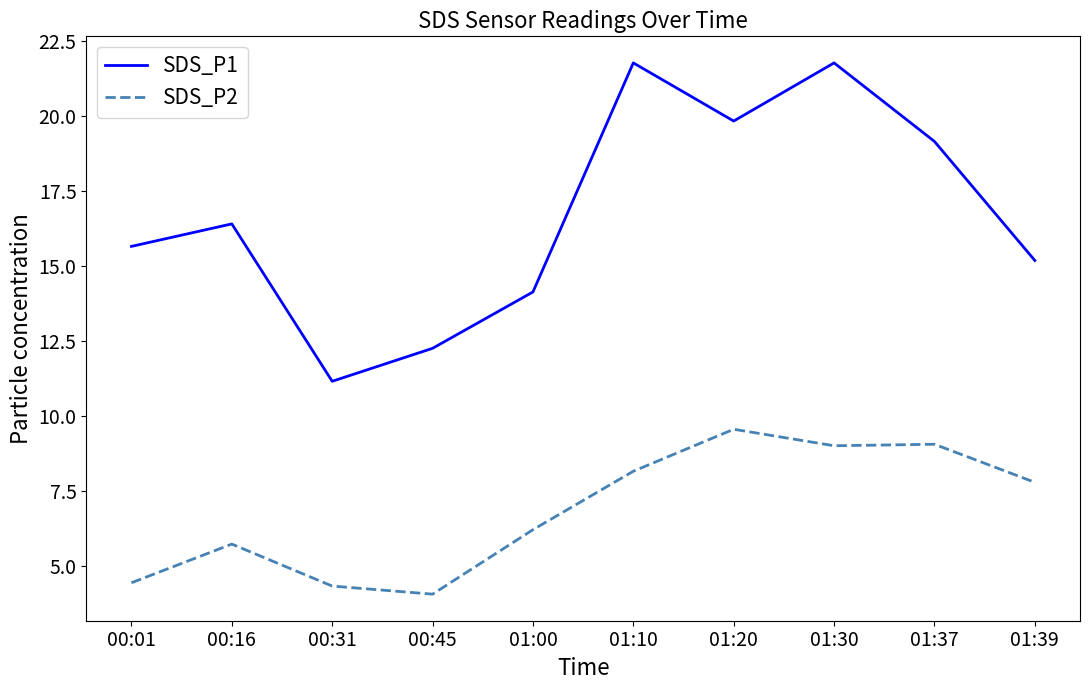

Between 01:20 and 01:39, which series saw the biggest shift?

SDS_P1